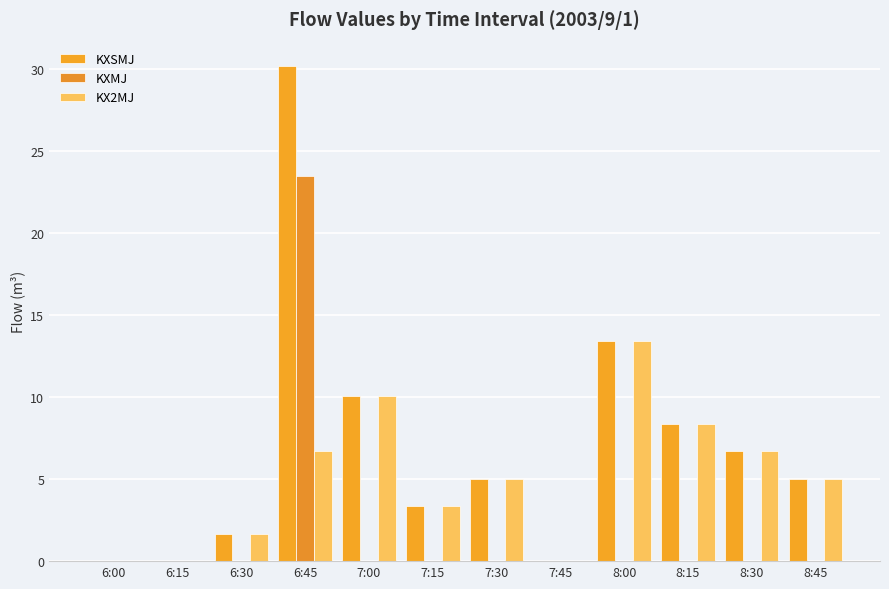

How many data points does each series have?

12